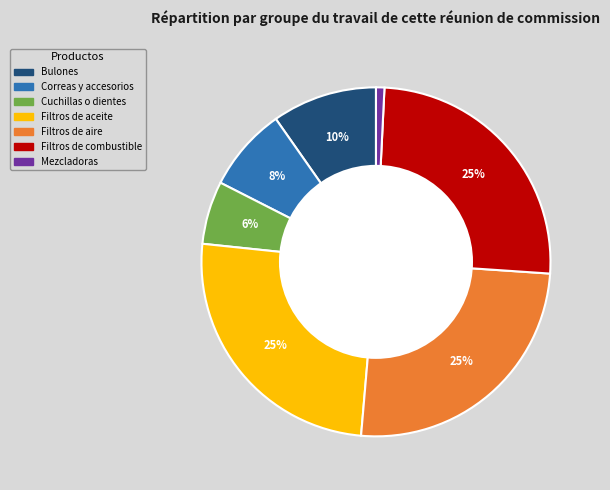

Is the sum of Correas y accesorios and Mezcladoras greater than half?

No